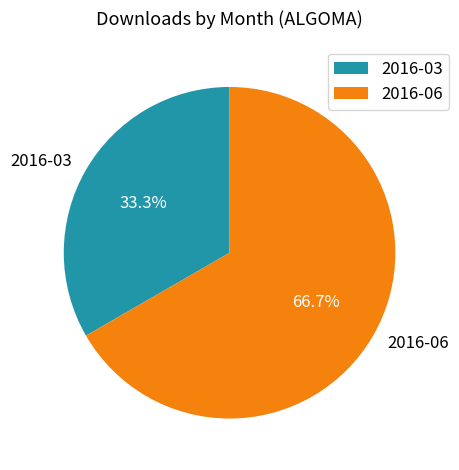

Rank the categories by value from highest to lowest.

2016-06, 2016-03